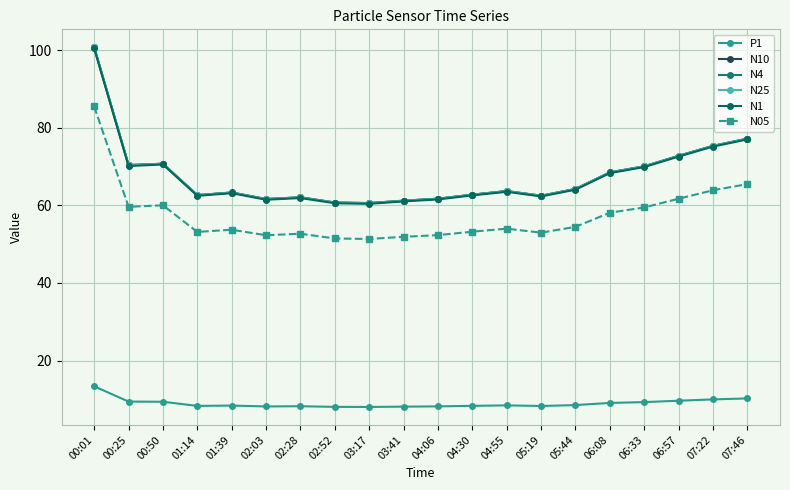

At which category is the sum across all series the highest?

00:01